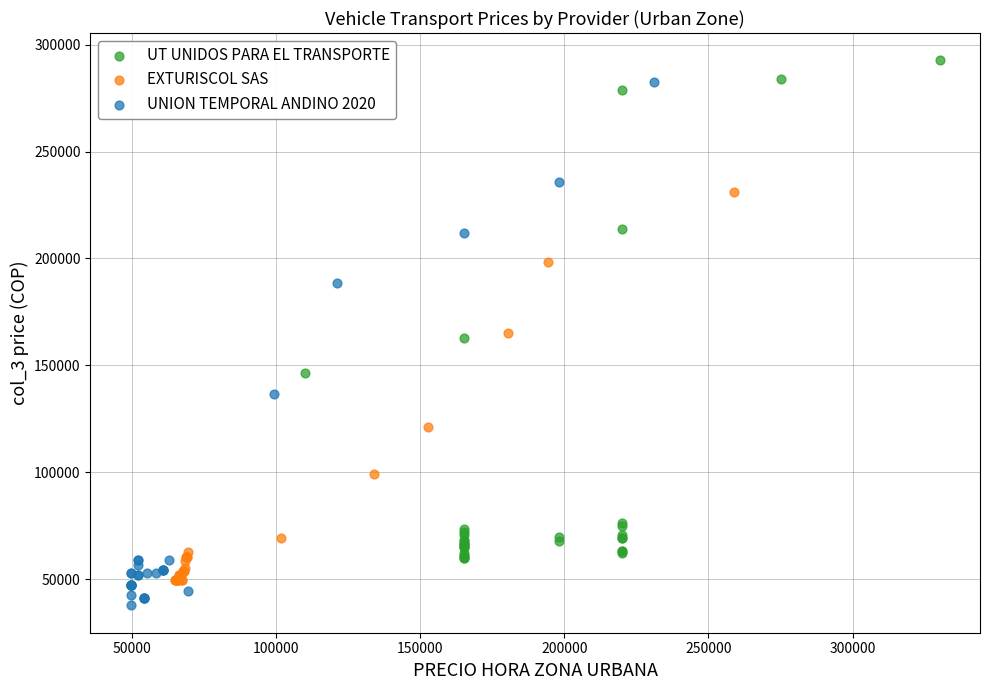

Which series has the largest Y range (max minus min)?

UNION TEMPORAL ANDINO 2020